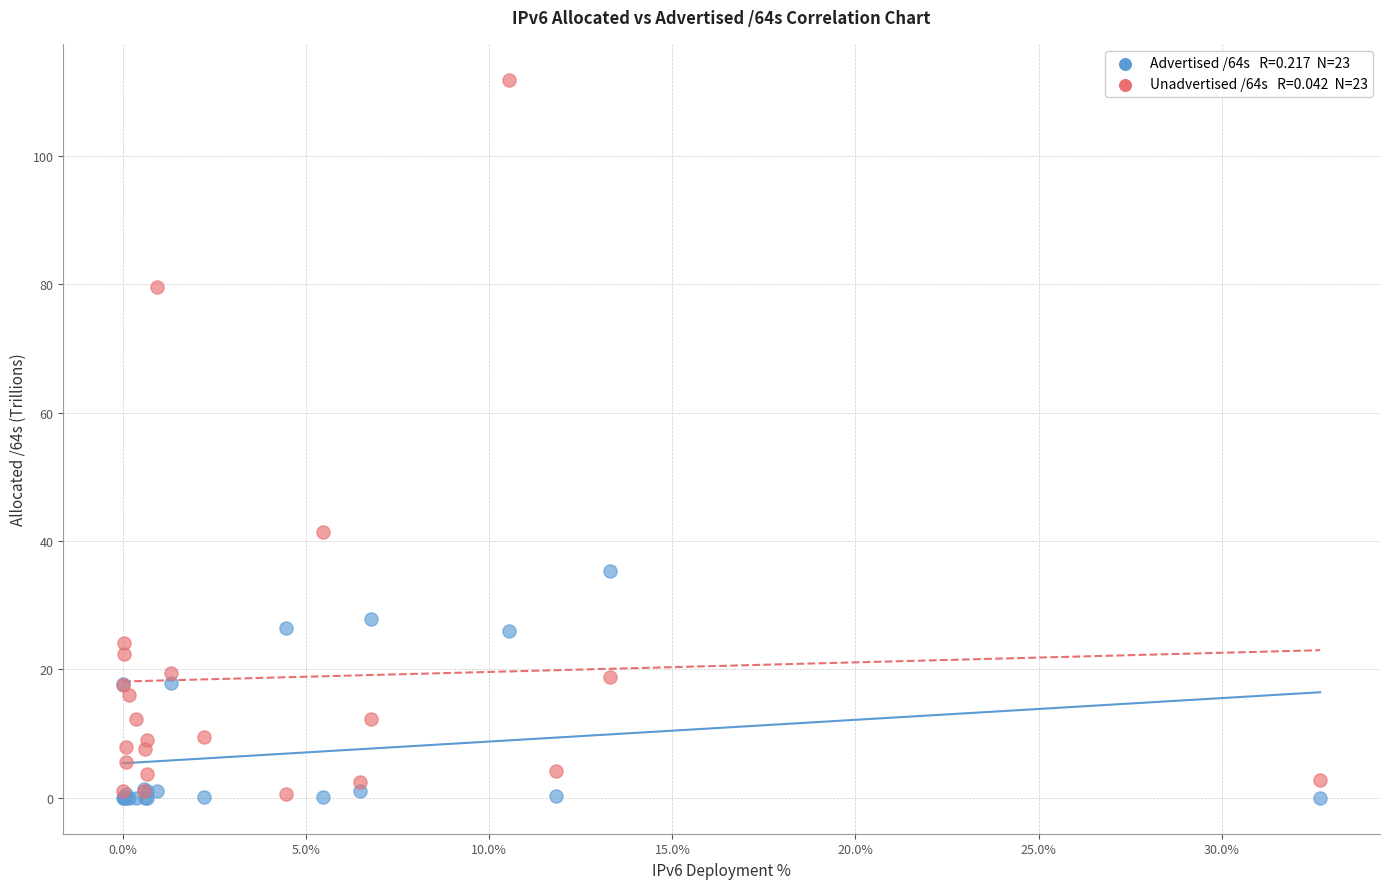

Across all series, what Y value is closest to 55?

41.5